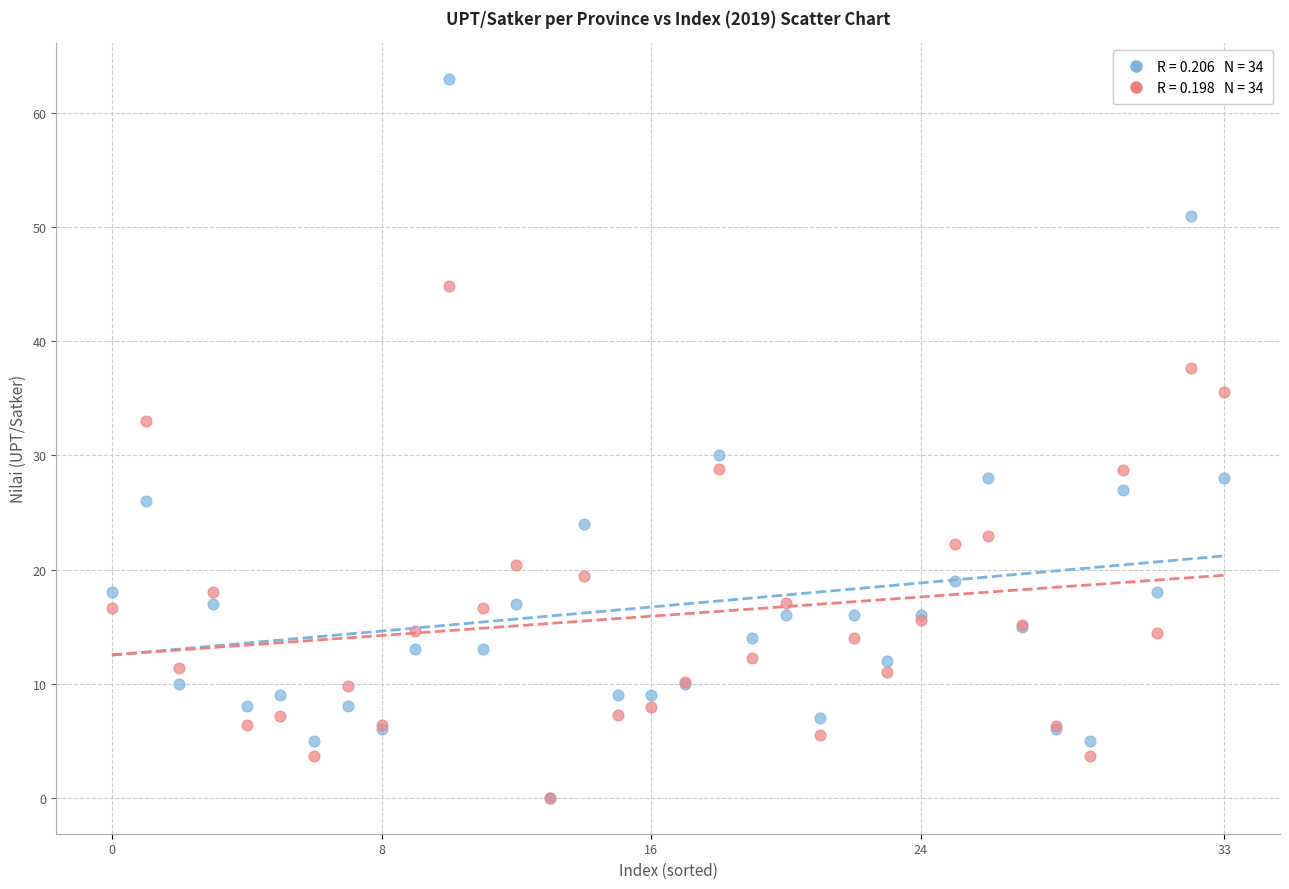

Across all series, what Y value is closest to 31?

30.0